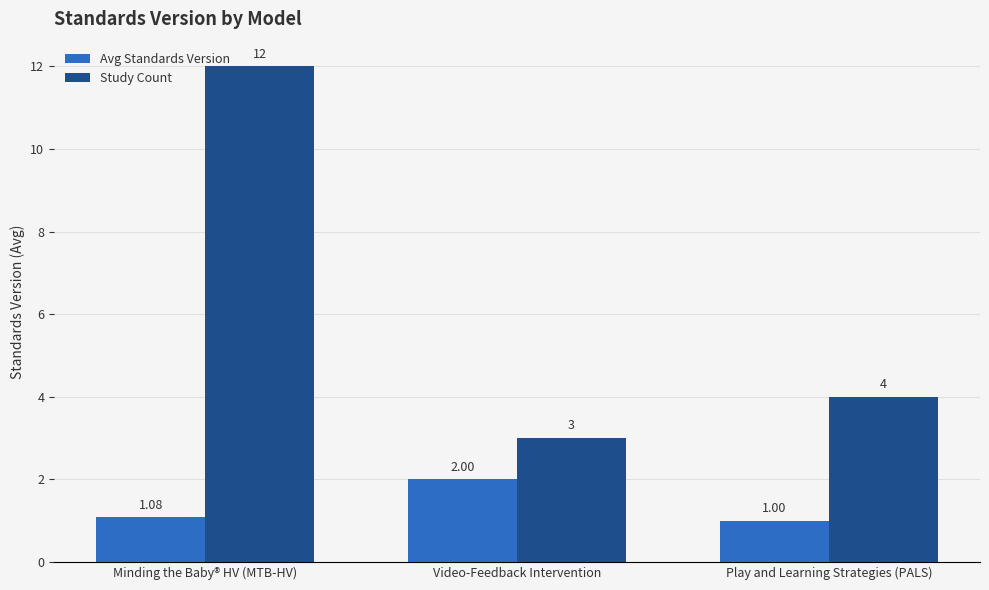

Which series has the widest spread of values?

Study Count